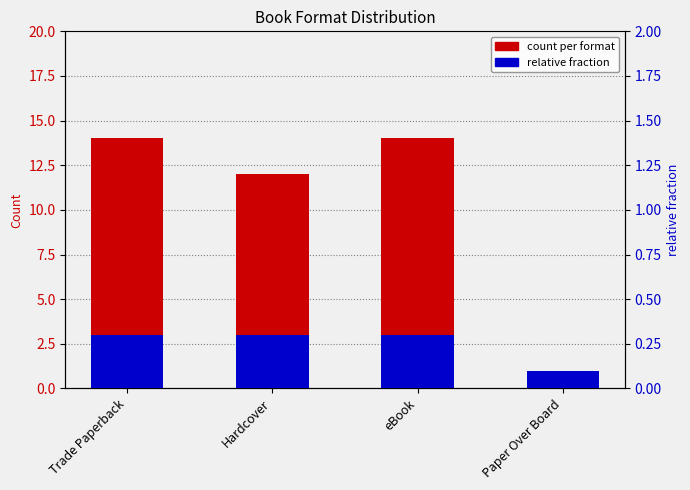

The value of count per format at Paper Over Board is 0.6. True or false?

False